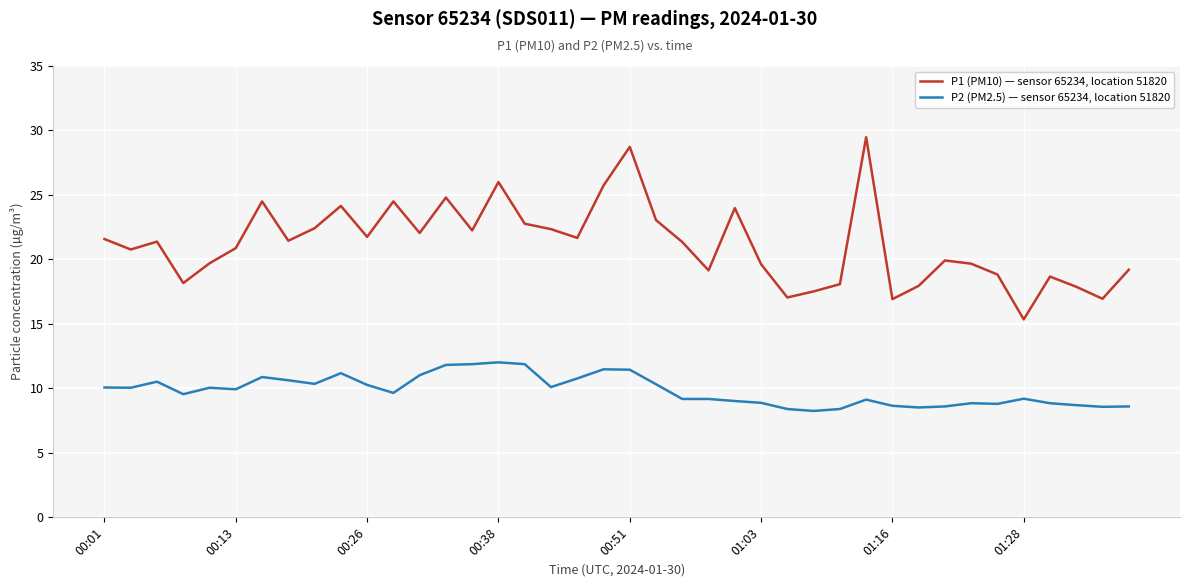

How many interior local valleys does the P1 (PM10) — sensor 65234, location 51820 series have?

12